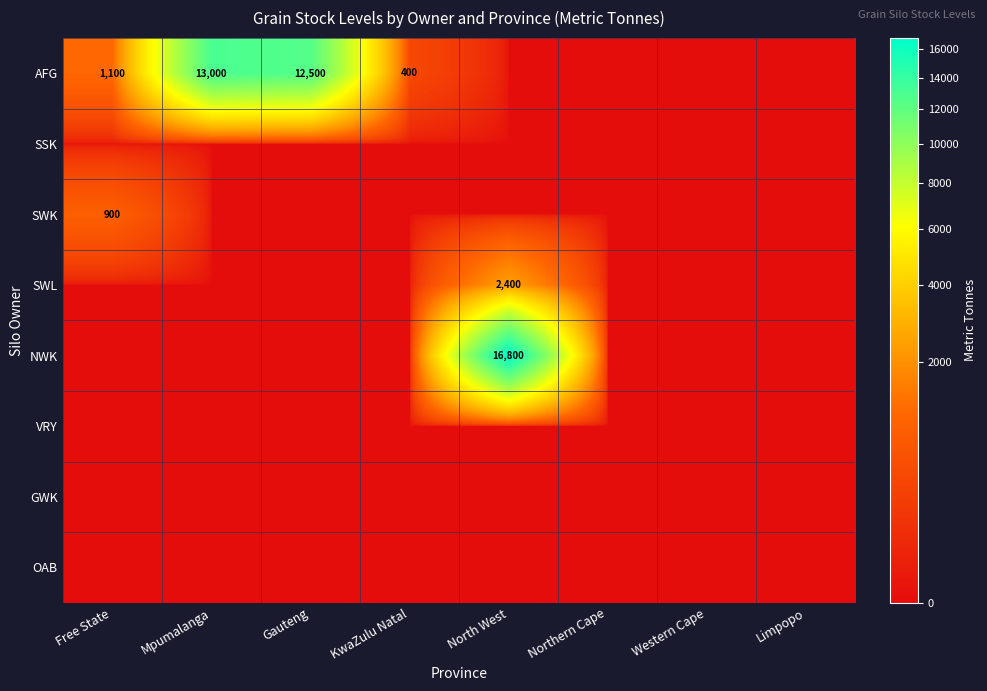

The SWL series shows 963 at North West. True or false?

False